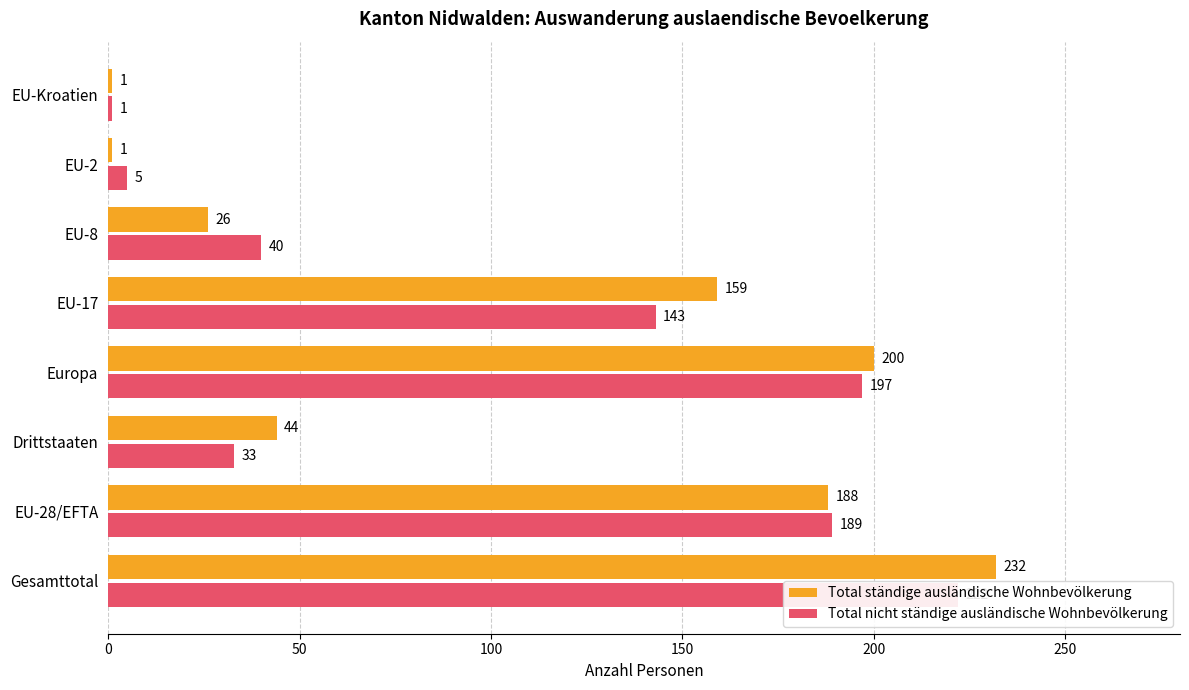

Which series has the widest spread of values?

Total ständige ausländische Wohnbevölkerung